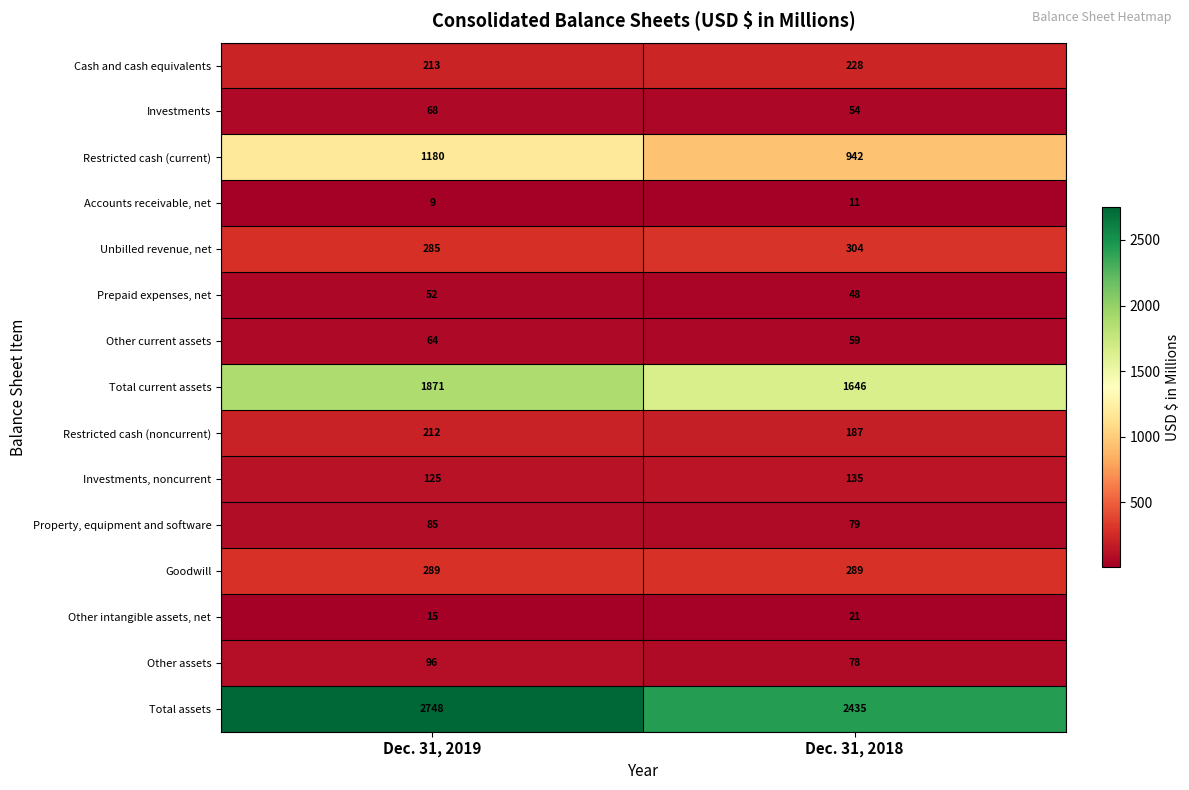

What is the sum of all Prepaid expenses, net values?

100